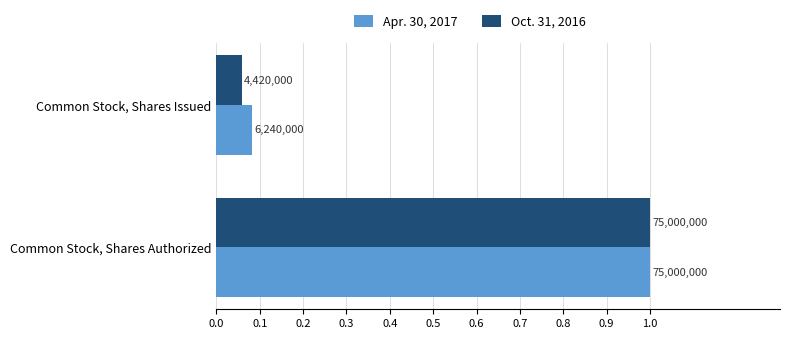

What is the average value of the Oct. 31, 2016 series?

0.5